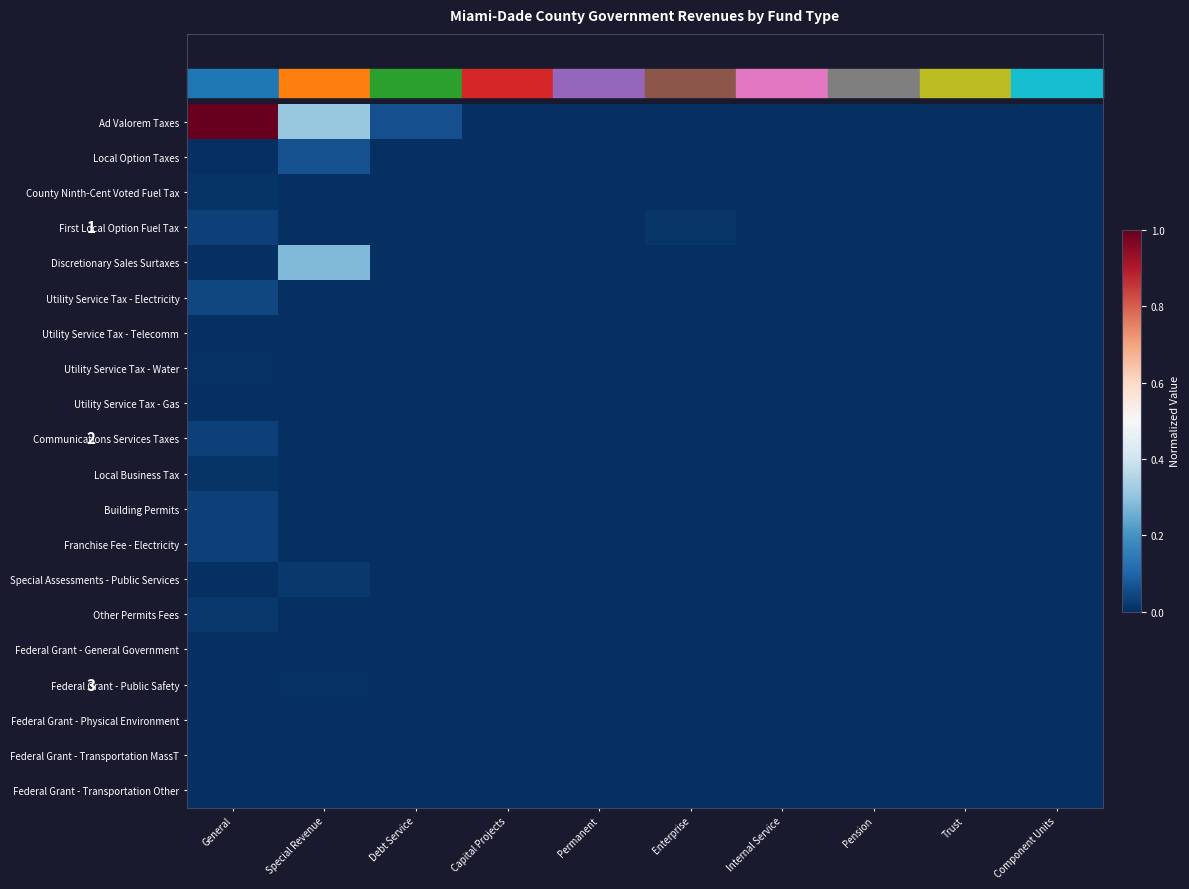

Rank the series by their maximum value, from highest to lowest.

Ad Valorem Taxes, Discretionary Sales Surtaxes, Local Option Taxes, Utility Service Tax - Electricity, Franchise Fee - Electricity, Communications Services Taxes, First Local Option Fuel Tax, Building Permits, Special Assessments - Public Services, Other Permits Fees, County Ninth-Cent Voted Fuel Tax, Local Business Tax, Utility Service Tax - Water, Federal Grant - Public Safety, Federal Grant - General Government, Federal Grant - Transportation Other, Utility Service Tax - Gas, Federal Grant - Physical Environment, Federal Grant - Transportation MassT, Utility Service Tax - Telecomm